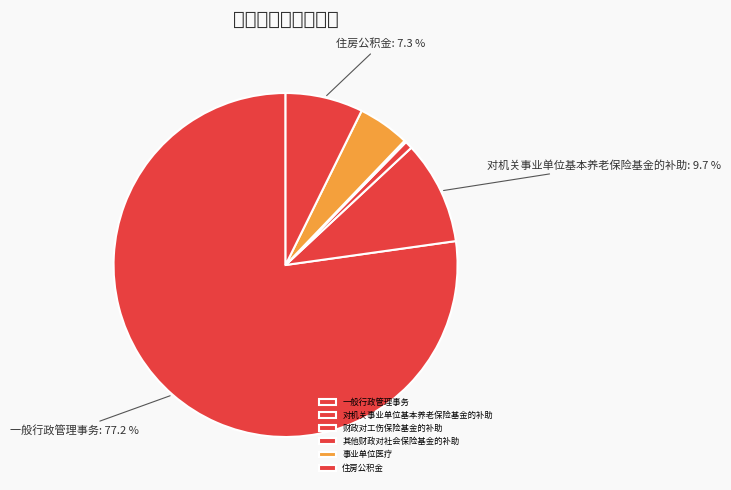

True or false: 事业单位医疗 accounts for 20% of the total.

False